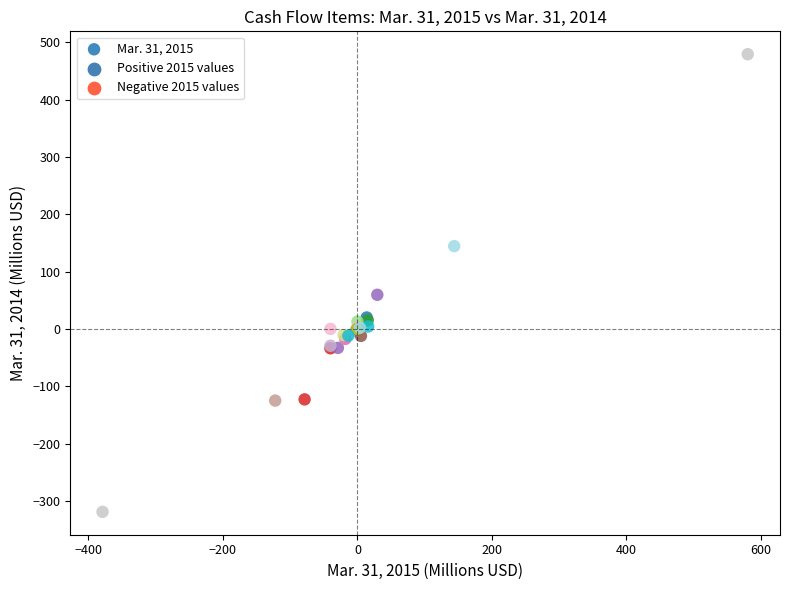

What Y value in the scatter plot is closest to 80?

59.5